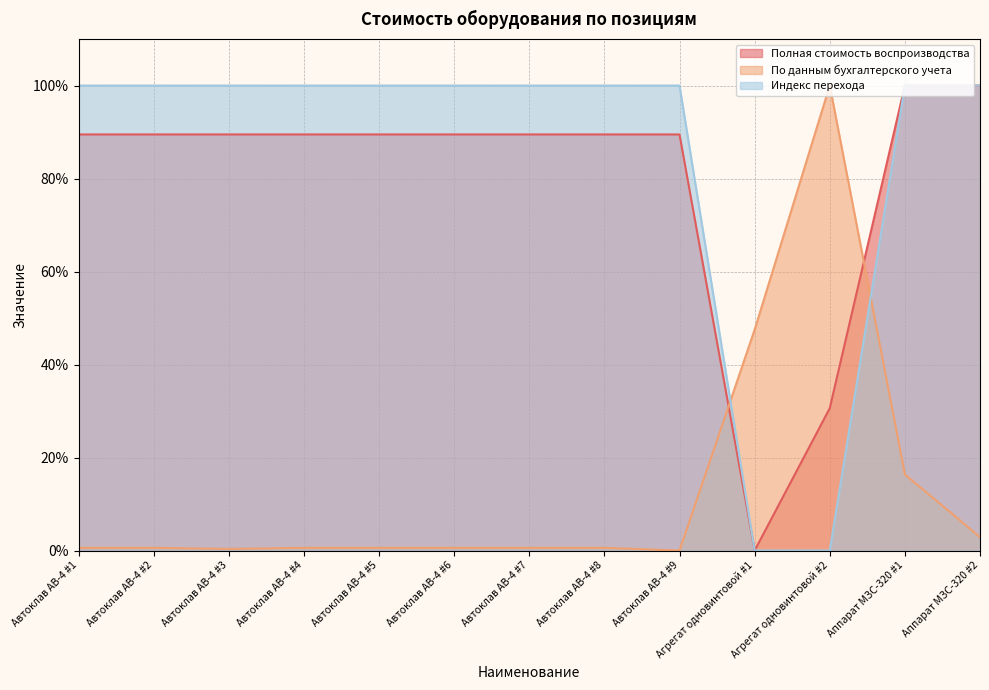

The value of По данным бухгалтерского учета at Агрегат одновинтовой #2 is 100.0. True or false?

True